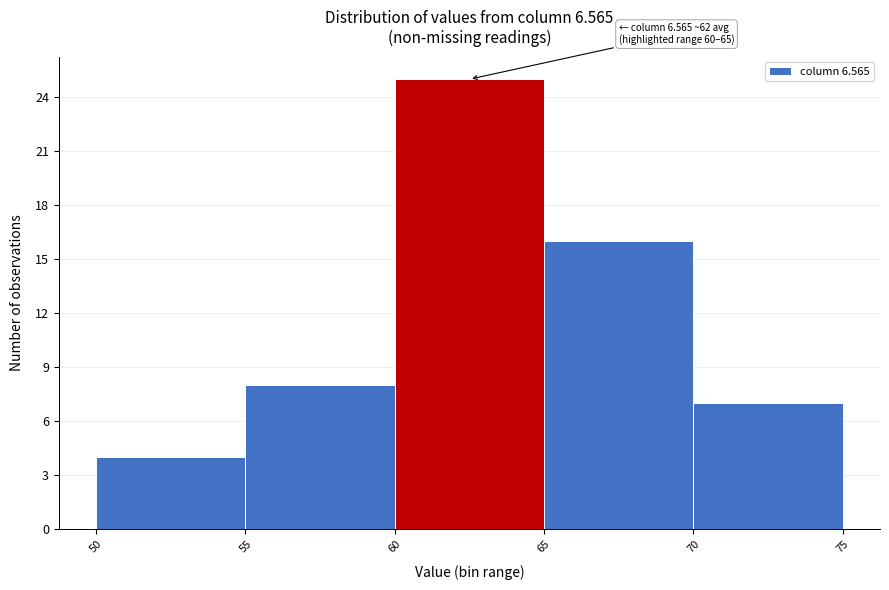

Over which range of the x-axis is the bar tallest?

60 to 65